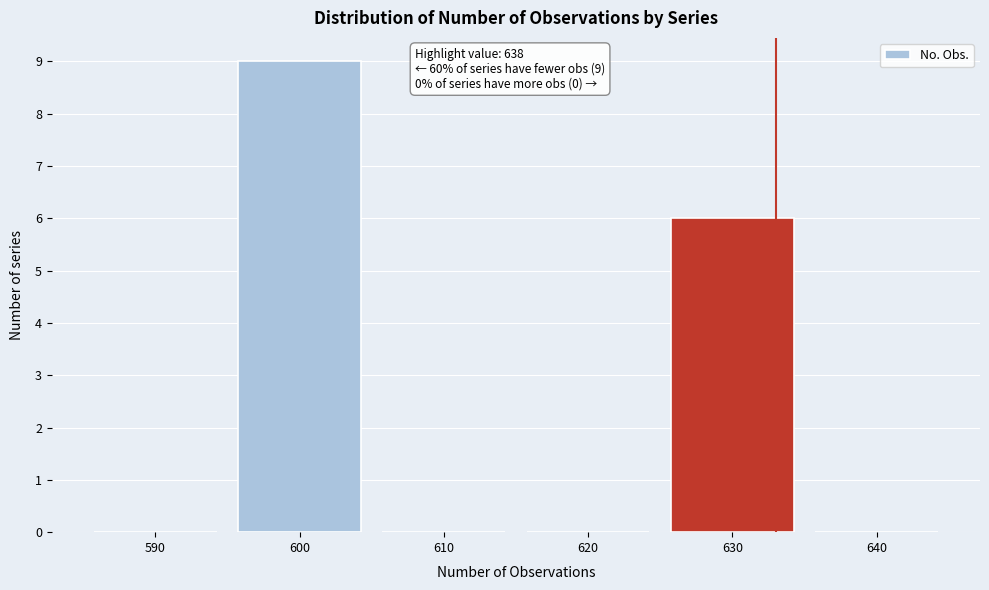

Reading left to right, what are all the values shown in this chart?

590=0	600=9	610=0	620=0	630=6	640=0